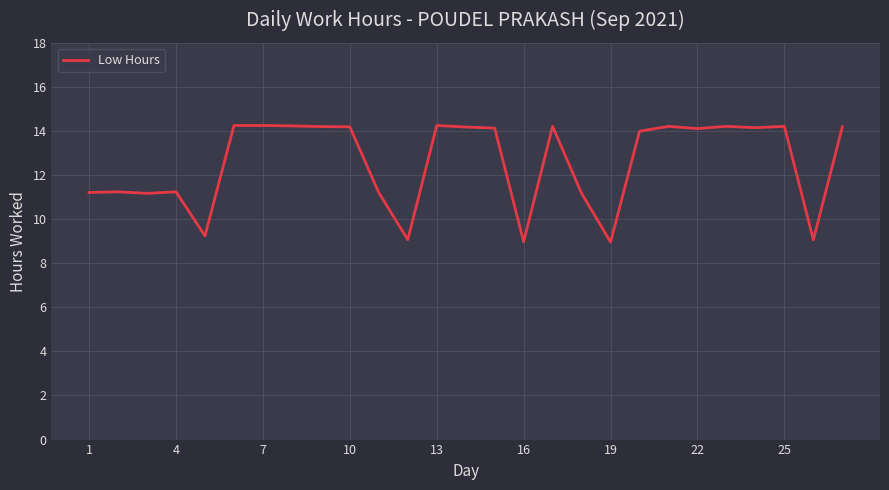

What is the minimum value shown in the chart?

9.0